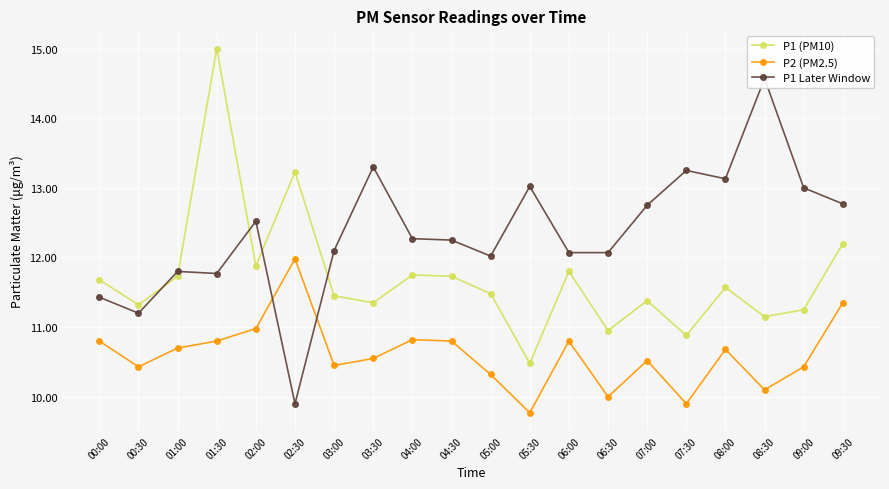

How many lines are shown in the chart?

3